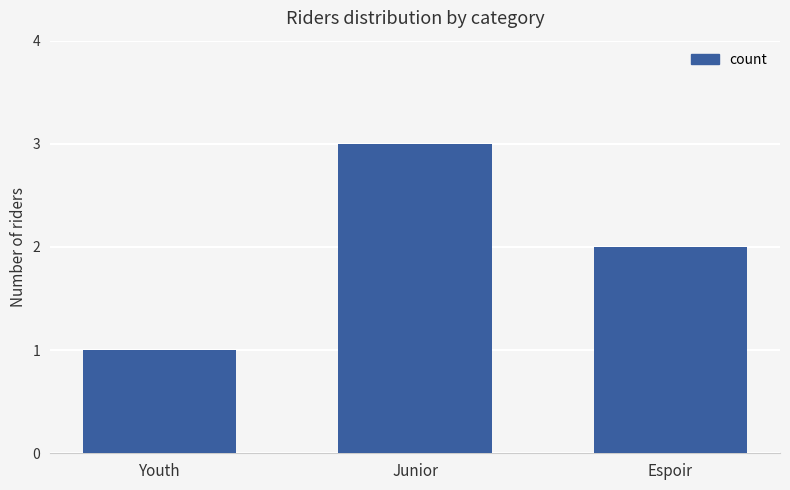

Rank the categories by value from highest to lowest.

Junior, Espoir, Youth